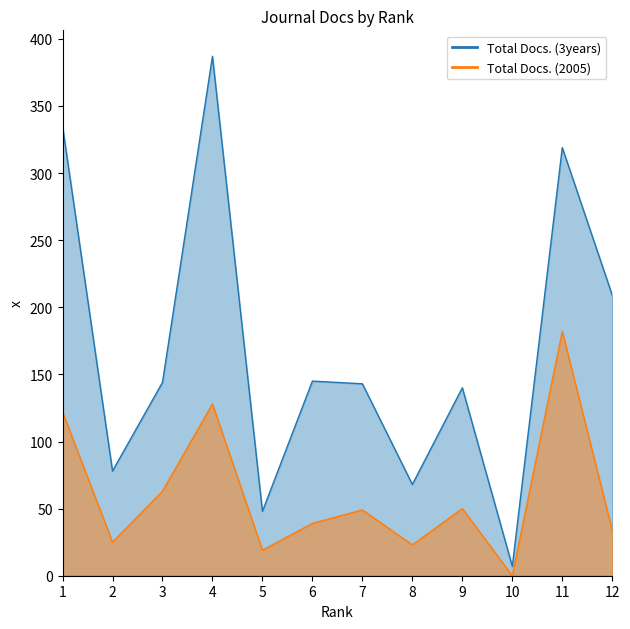

Reading left to right, list all the values displayed in this chart.

Total Docs. (2005): 1=122	2=25	3=63	4=128	5=19	6=39	7=49	8=23	9=50	10=0	11=182	12=34
Total Docs. (3years): 1=335	2=78	3=144	4=387	5=48	6=145	7=143	8=68	9=140	10=7	11=319	12=209